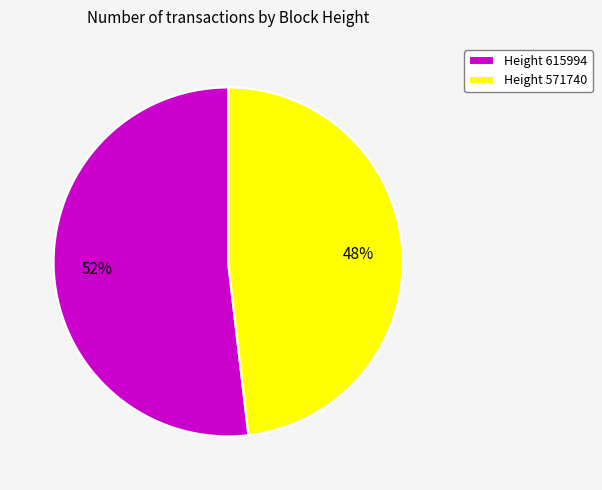

Which has a higher value, Height 615994 or Height 571740?

Height 615994